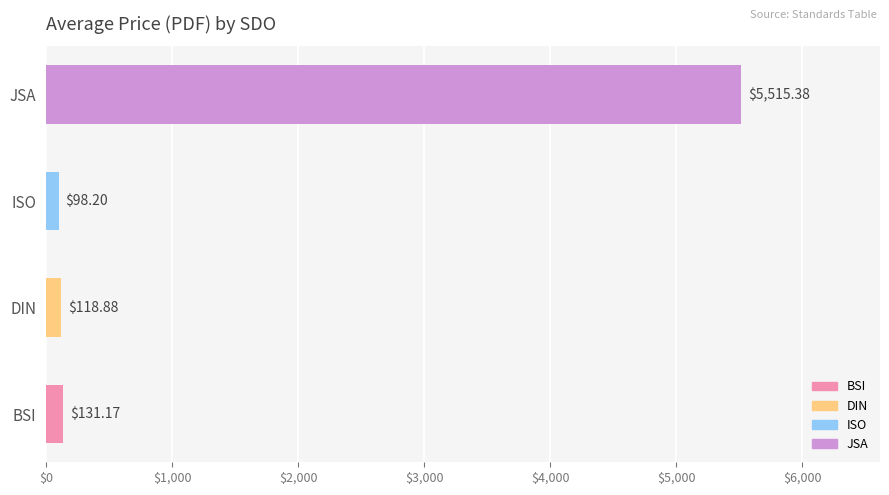

List the labels in order of value, smallest first.

ISO, DIN, BSI, JSA